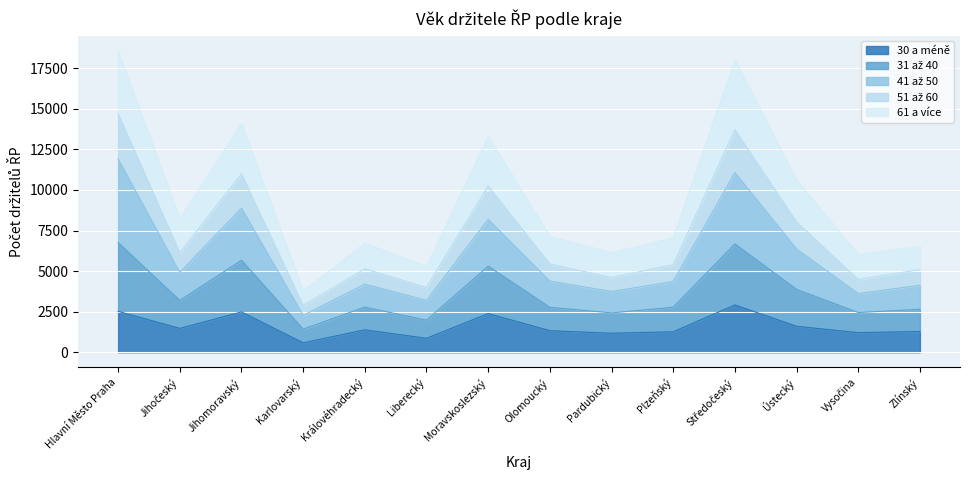

Where is the first local maximum for 51 až 60?

Jihomoravský